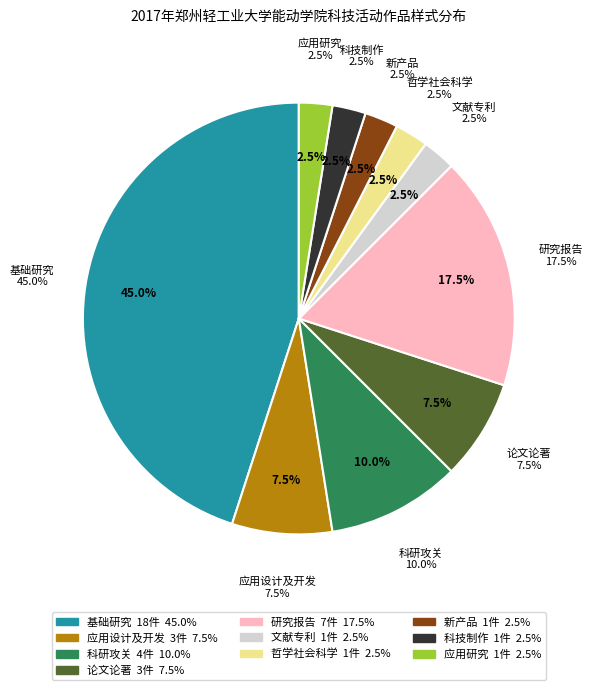

The 论文论著 slice represents 15% of the pie. True or false?

False